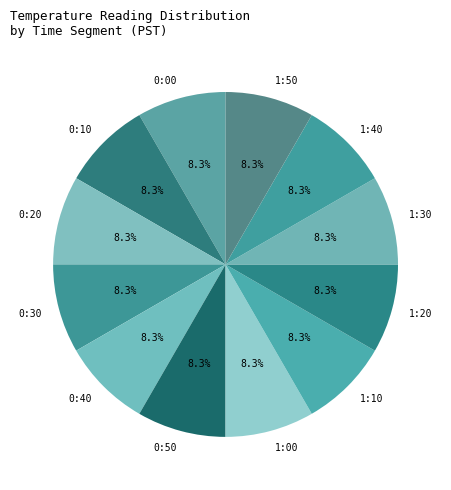

Does any single category account for the majority?

No